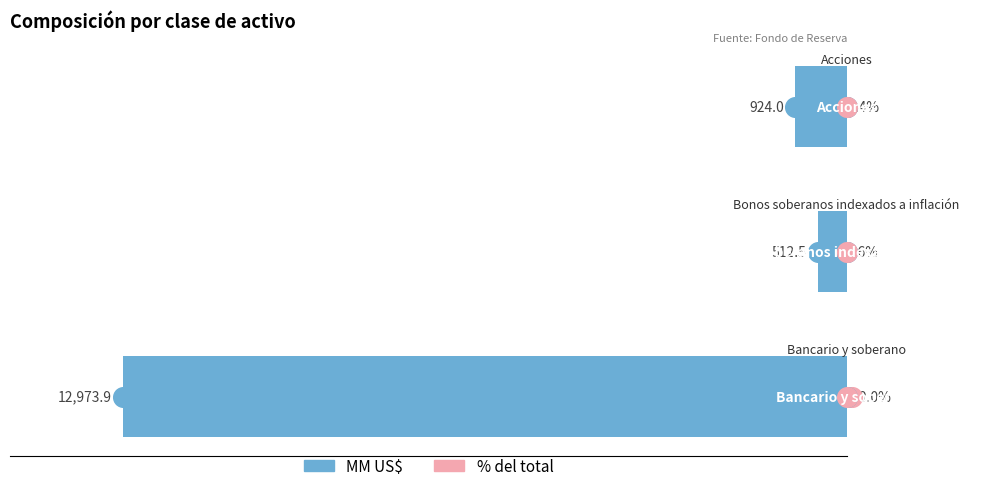

Which series has the largest Y range (max minus min)?

MM US$